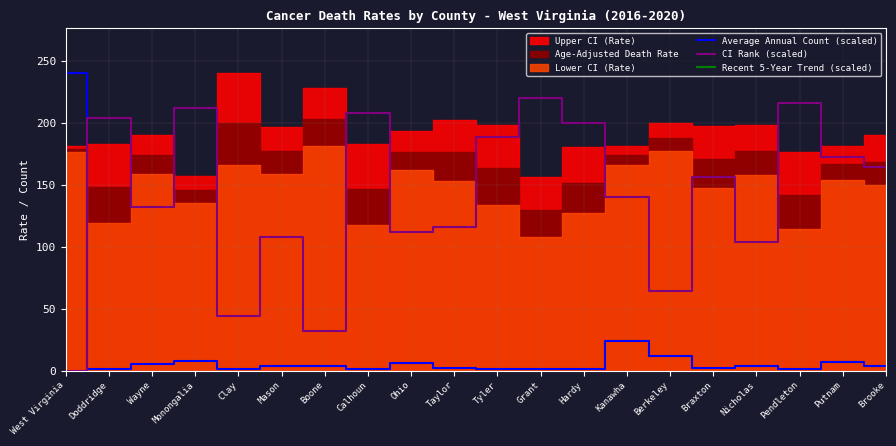

True or false: CI Rank (scaled) has a value of 312.1 at Doddridge.

False